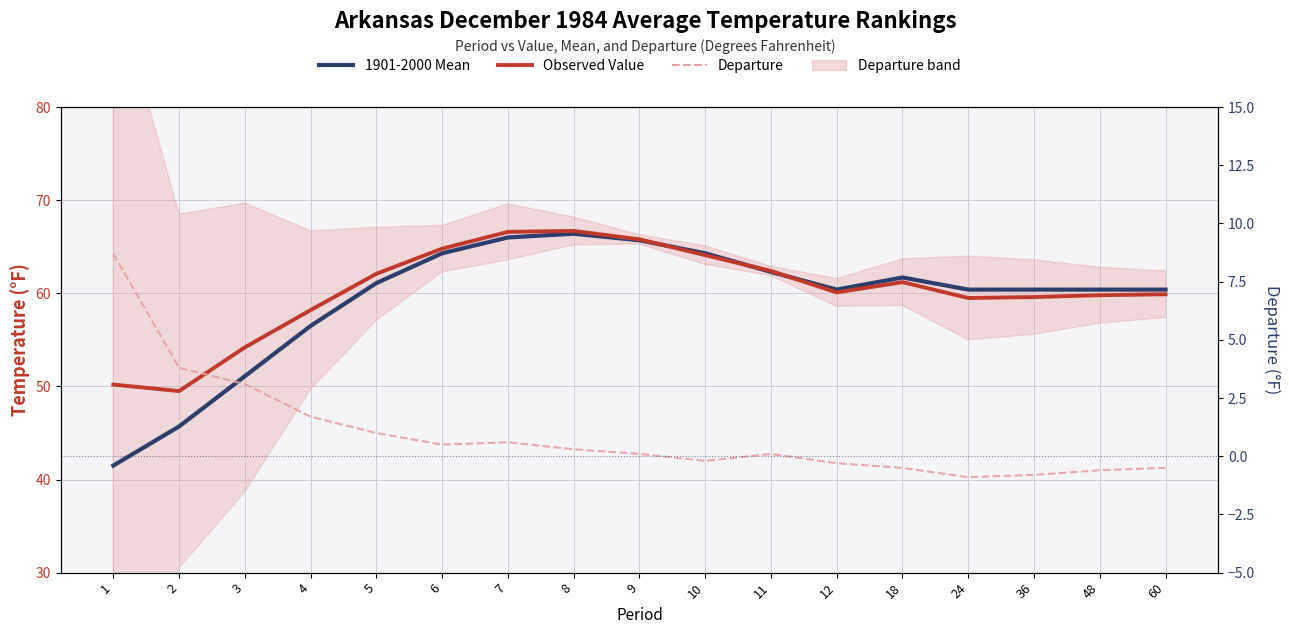

Where is the first local maximum for Observed Value?

8